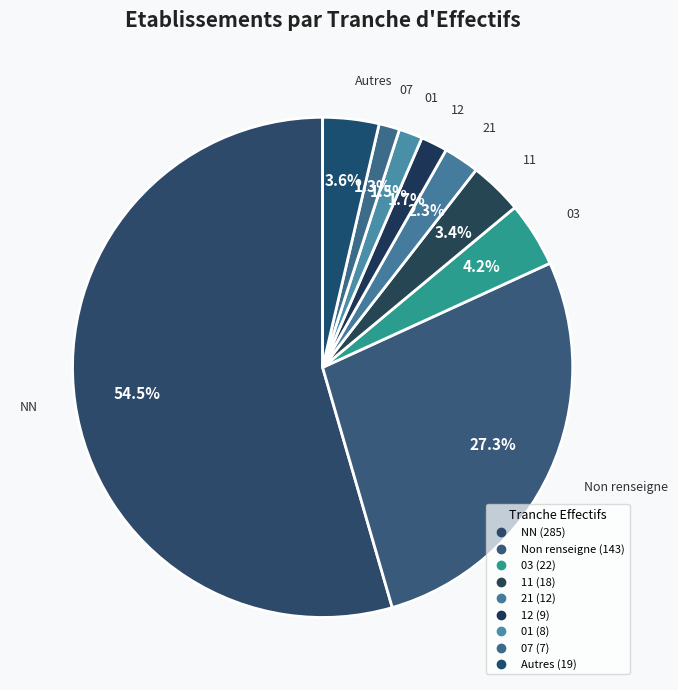

Count the number of slices in the pie.

9